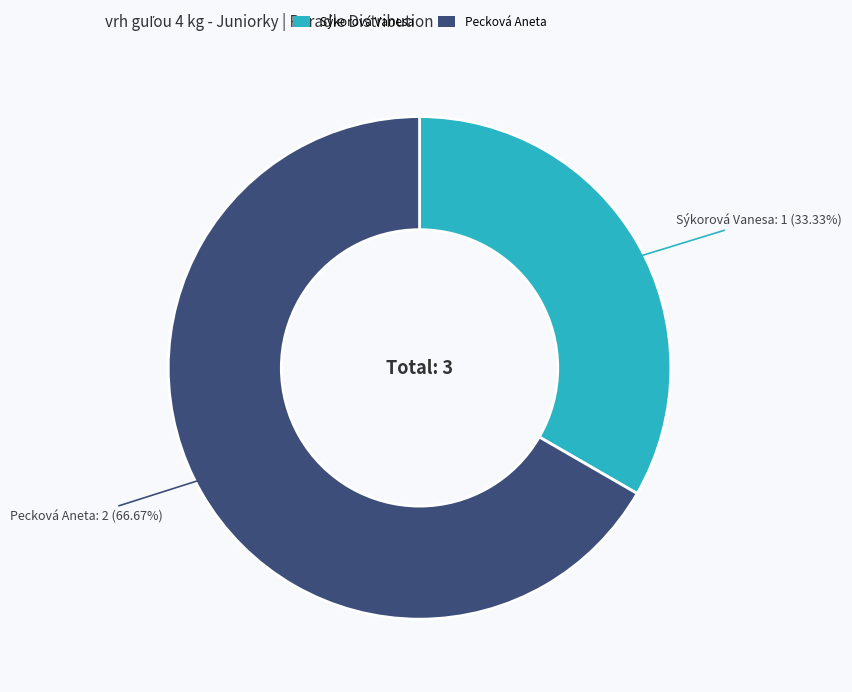

Which has a higher value, Pecková Aneta or Sýkorová Vanesa?

Pecková Aneta